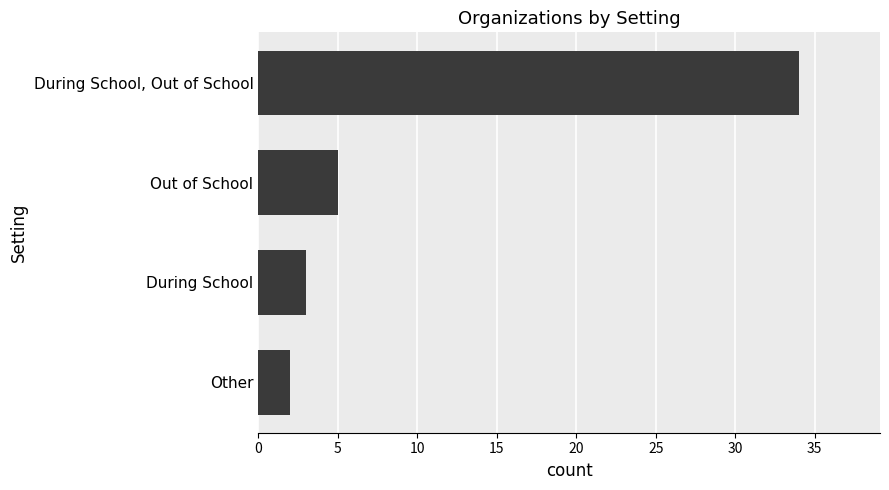

Reading top to bottom, what are all the values shown in this chart?

During School, Out of School=34	Out of School=5	During School=3	Other=2